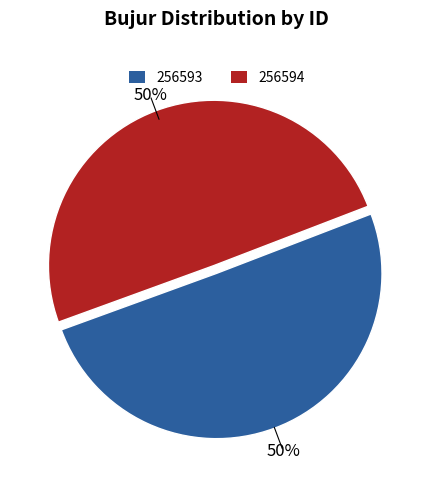

How many slices are in this pie chart?

2